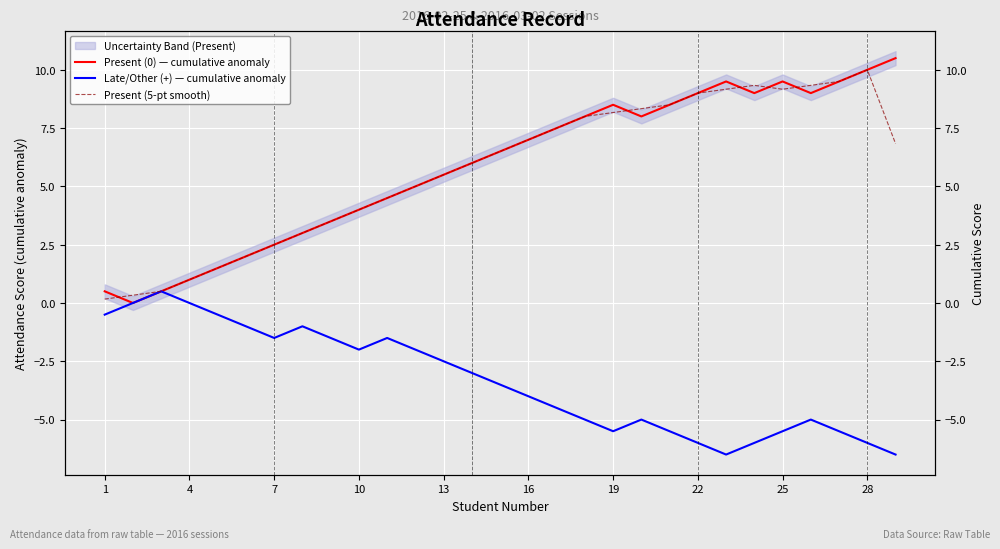

True or false: Present (0) — cumulative anomaly and Late/Other (+) — cumulative anomaly cross at least once.

False